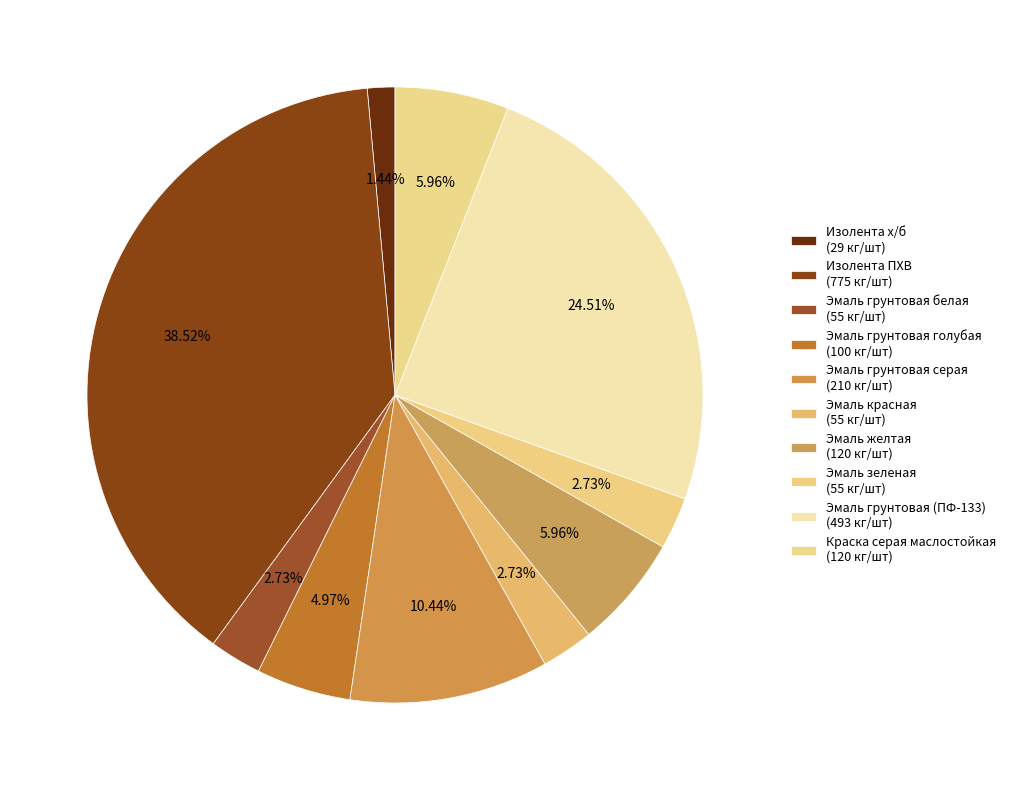

How many slices are in this pie chart?

10